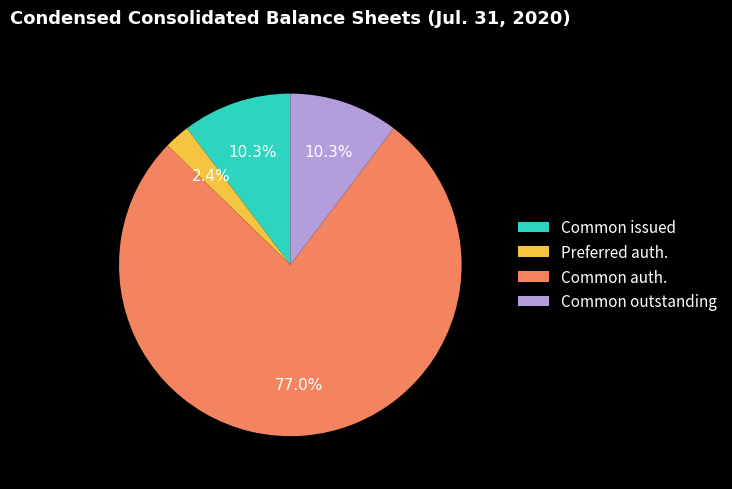

What is the smallest slice in the pie chart?

Preferred auth.